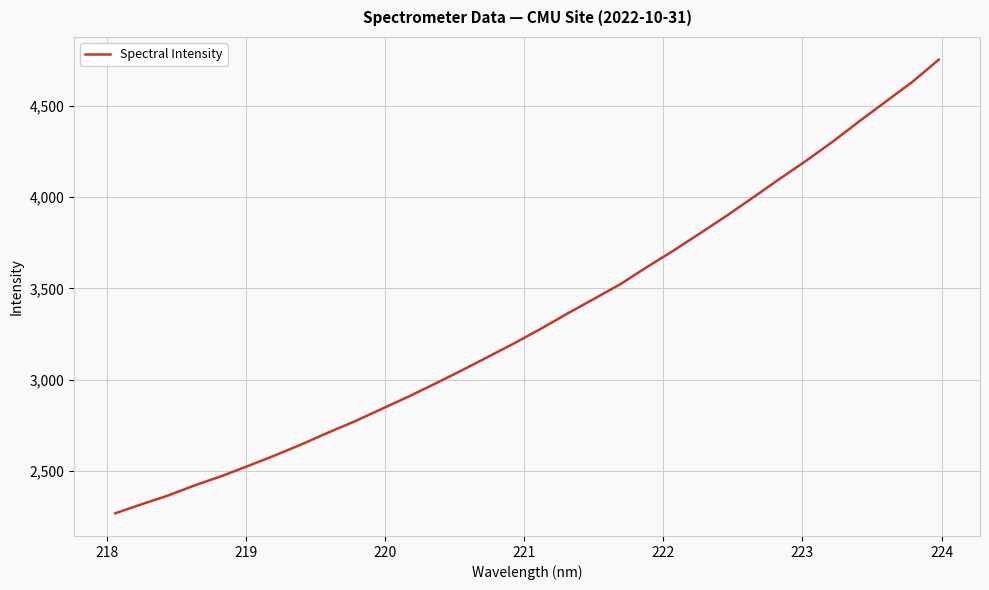

What is the minimum value shown in the chart?

2269.9